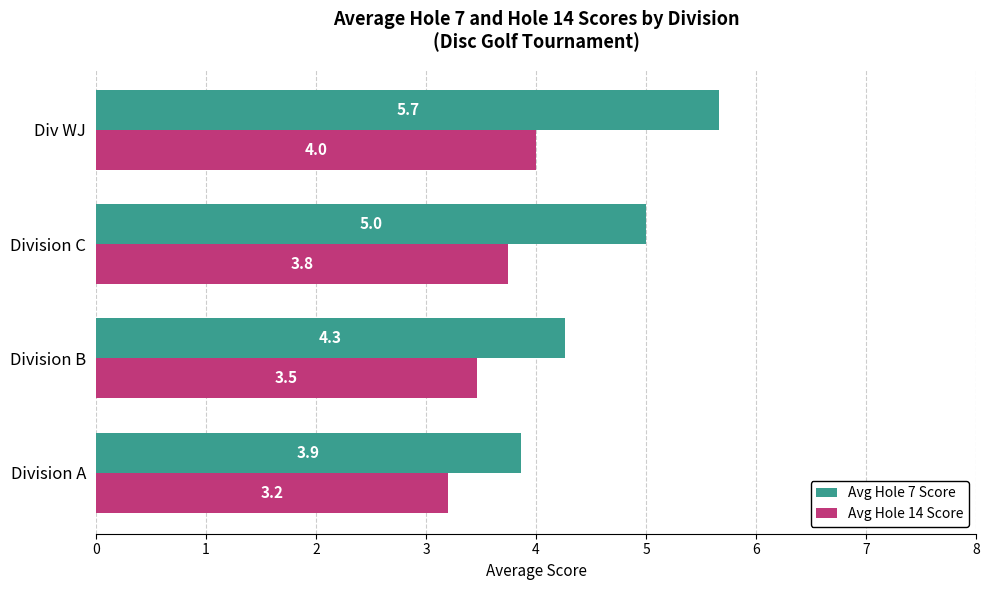

Rank the series by their average value, from lowest to highest.

Avg Hole 14 Score, Avg Hole 7 Score